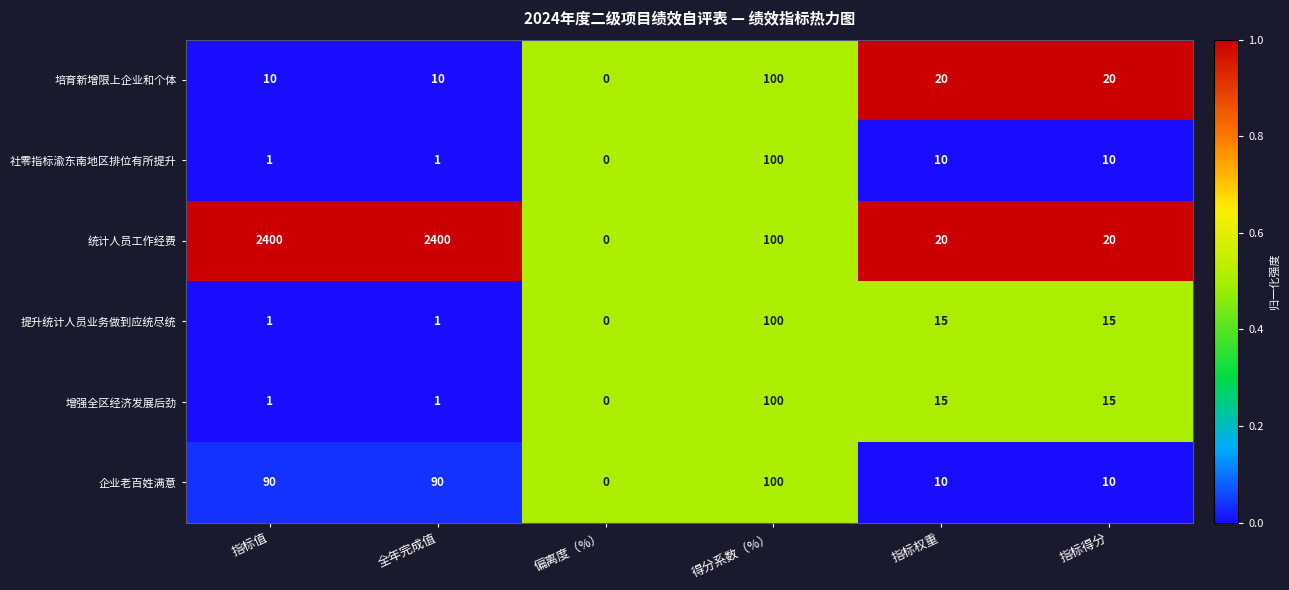

What is the difference between the maximum and minimum values in the 培育新增限上企业和个体 series?

100